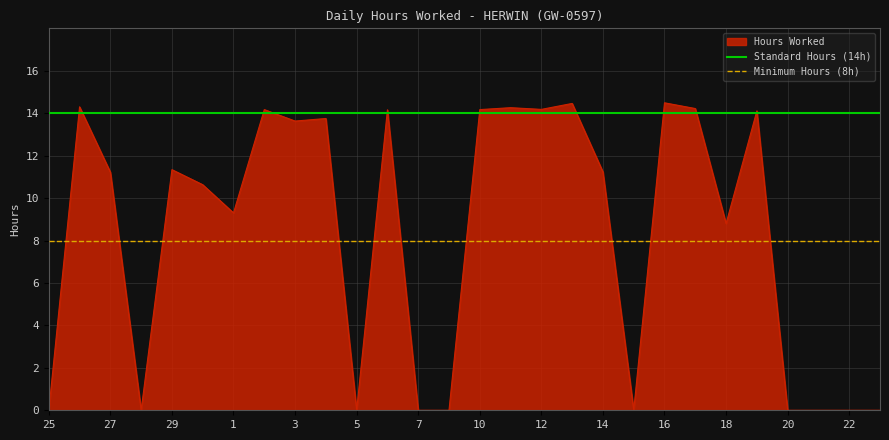

At which label is Hours Worked closest to 7?

18